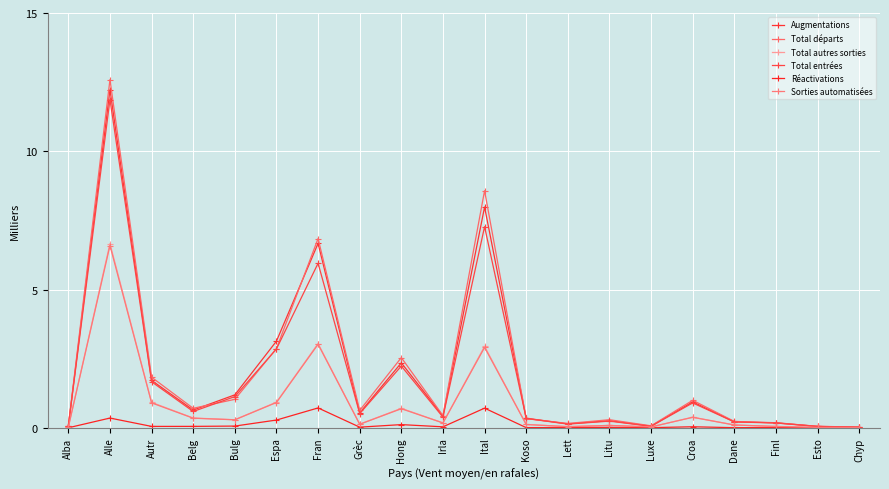

Does the chart display data point markers on the line(s)?

Yes